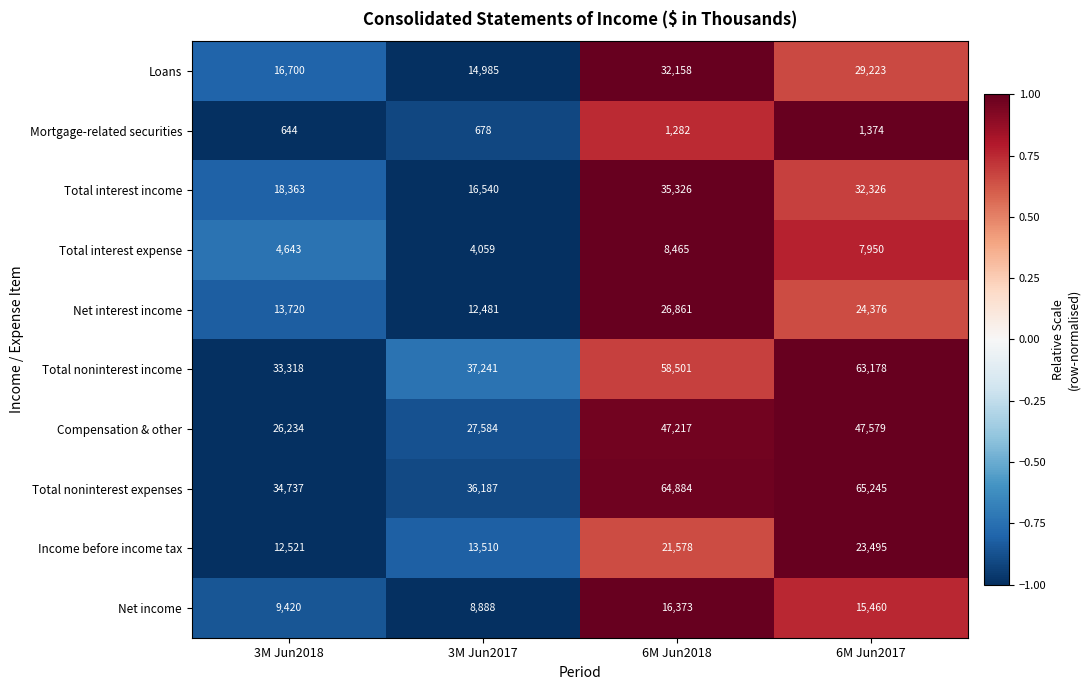

What is the difference between the Total interest income values at 6M Jun2017 and 3M Jun2017?

15786